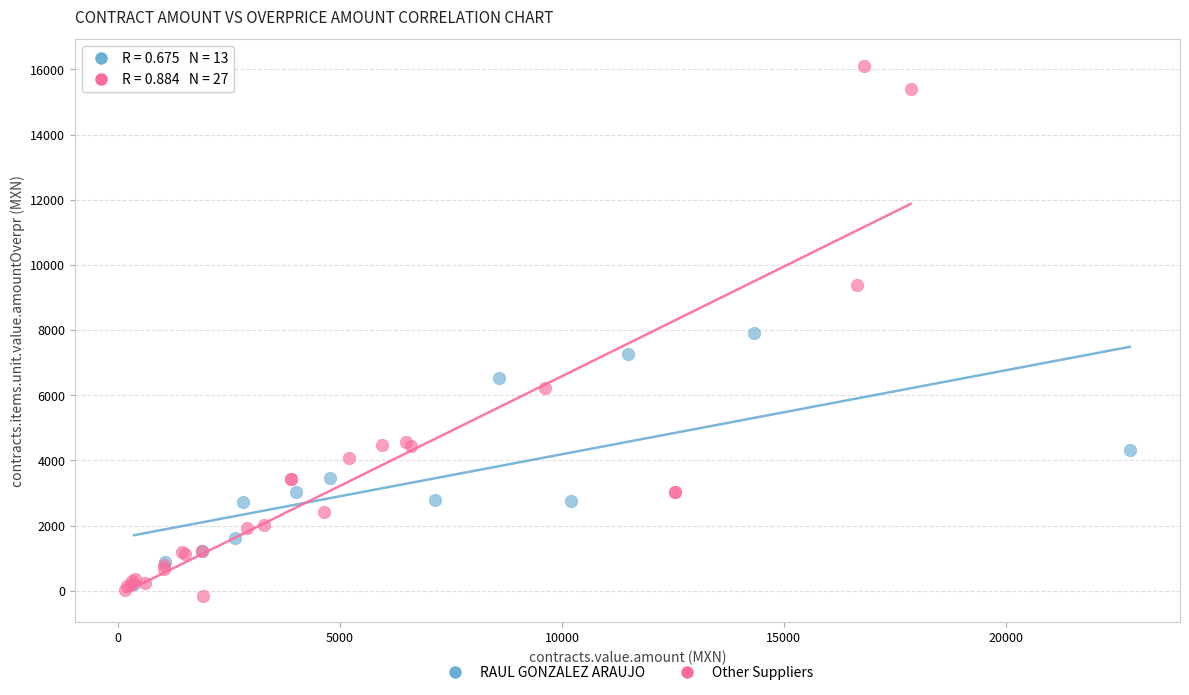

Which series contains the lowest Y value?

Other Suppliers